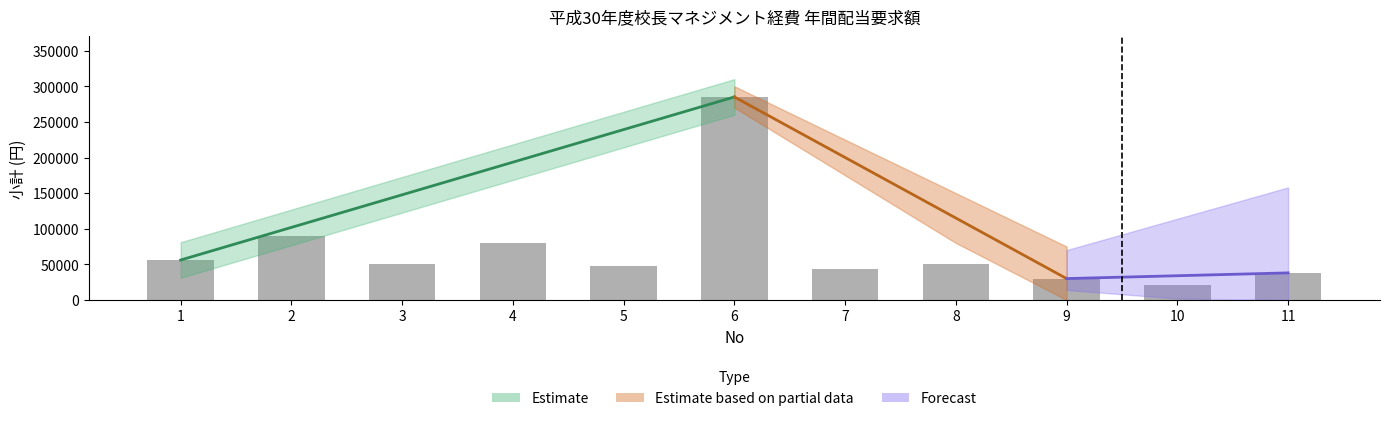

True or false: the data shows 30000 at 9.

True